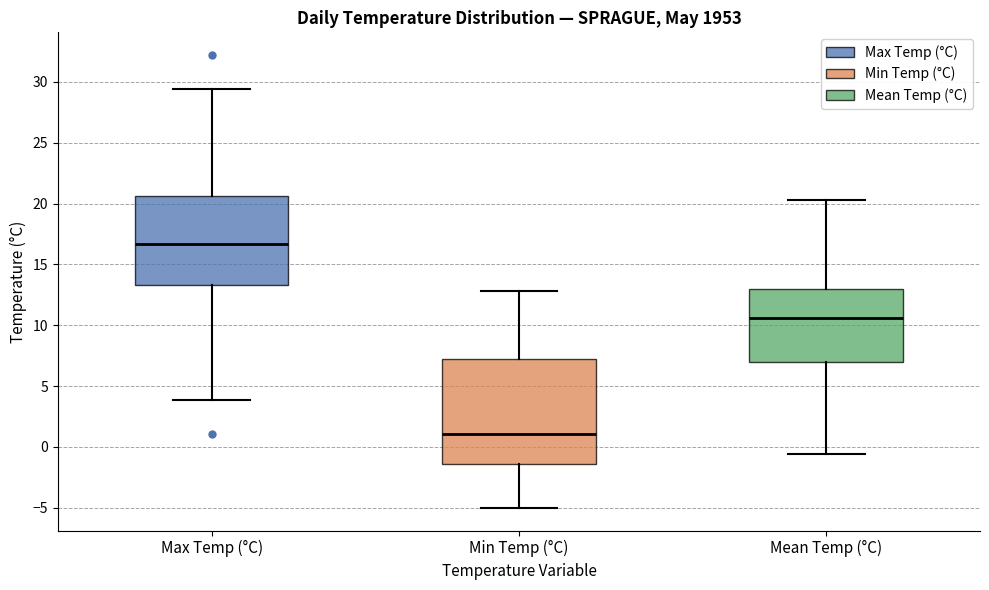

Where does the lower whisker of the box for Max Temp (°C) end on the y-axis? The values are not printed on the chart, so give them approximately, as read against the axis.

4.0